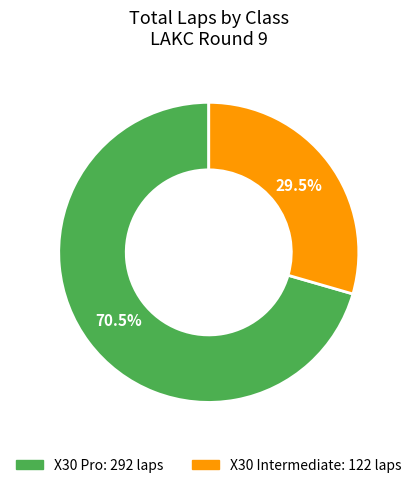

What percentage is NOT represented by X30 Intermediate?

70.5%